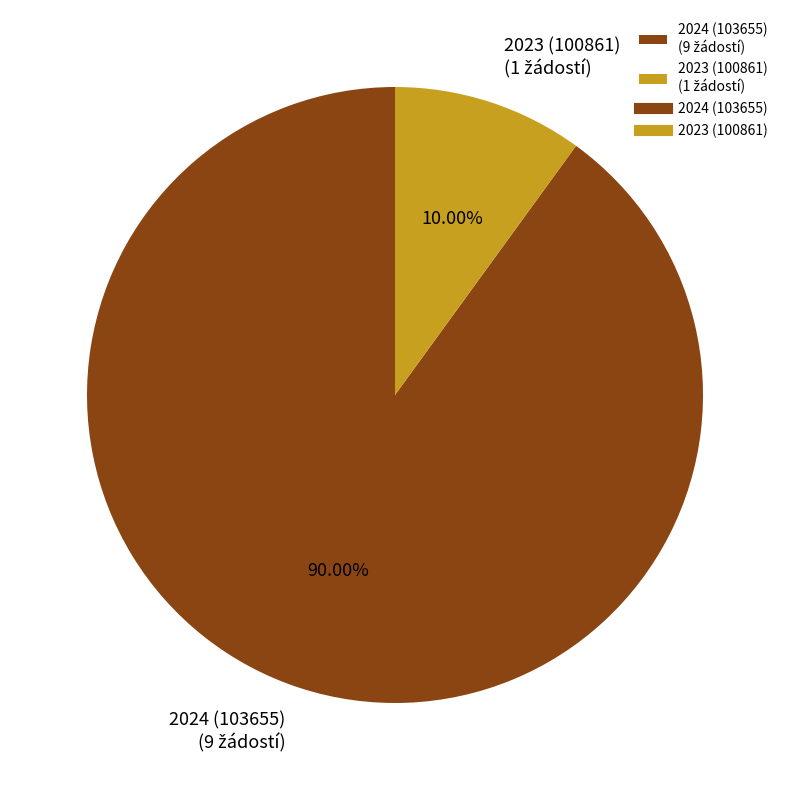

How many slices are in this pie chart?

2